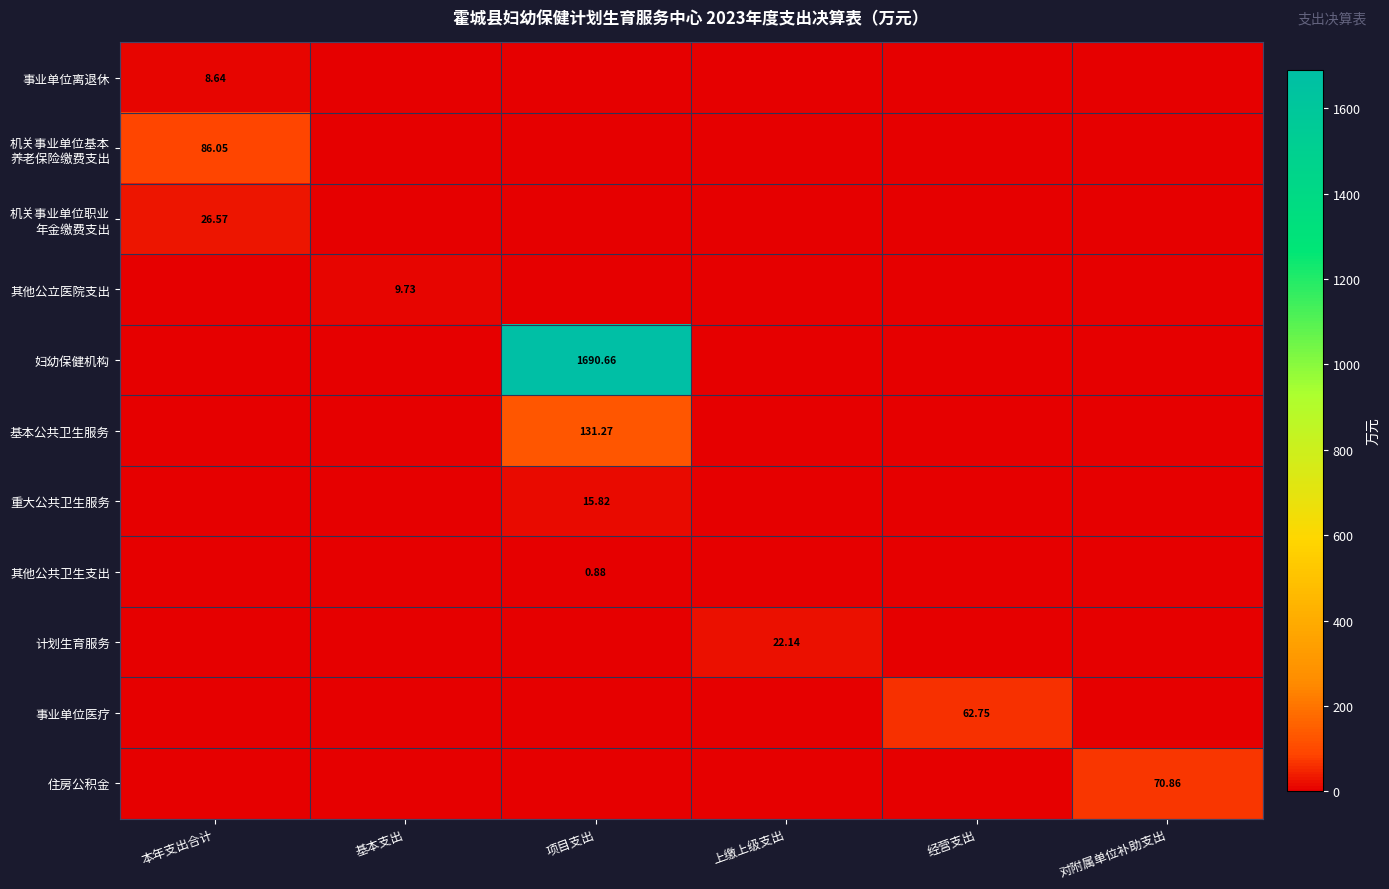

Which has a higher value, 本年支出合计 or 基本支出?

本年支出合计